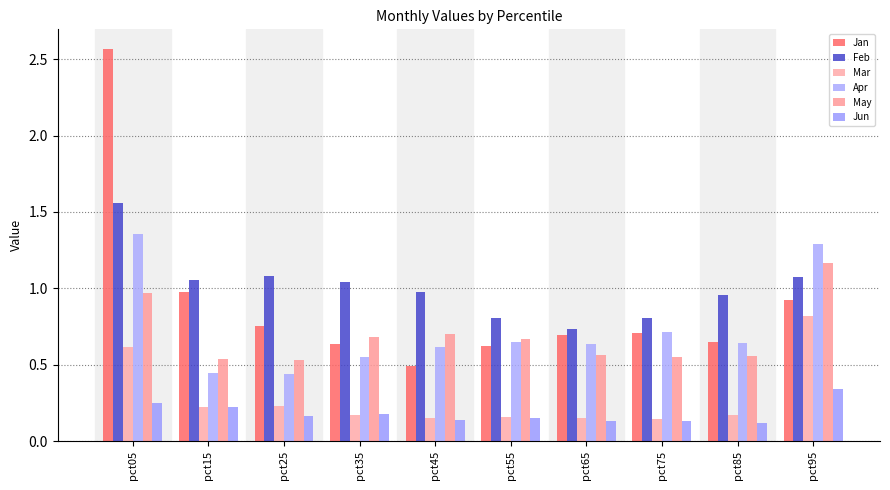

Reading right to left, list all the values displayed in this chart.

Jan: pct95=0.9	pct85=0.6	pct75=0.7	pct65=0.7	pct55=0.6	pct45=0.5	pct35=0.6	pct25=0.8	pct15=1.0	pct05=2.6
Feb: pct95=1.1	pct85=1.0	pct75=0.8	pct65=0.7	pct55=0.8	pct45=1.0	pct35=1.0	pct25=1.1	pct15=1.1	pct05=1.6
Mar: pct95=0.8	pct85=0.2	pct75=0.1	pct65=0.1	pct55=0.2	pct45=0.2	pct35=0.2	pct25=0.2	pct15=0.2	pct05=0.6
Apr: pct95=1.3	pct85=0.6	pct75=0.7	pct65=0.6	pct55=0.6	pct45=0.6	pct35=0.6	pct25=0.4	pct15=0.4	pct05=1.4
May: pct95=1.2	pct85=0.6	pct75=0.5	pct65=0.6	pct55=0.7	pct45=0.7	pct35=0.7	pct25=0.5	pct15=0.5	pct05=1.0
Jun: pct95=0.3	pct85=0.1	pct75=0.1	pct65=0.1	pct55=0.2	pct45=0.1	pct35=0.2	pct25=0.2	pct15=0.2	pct05=0.3